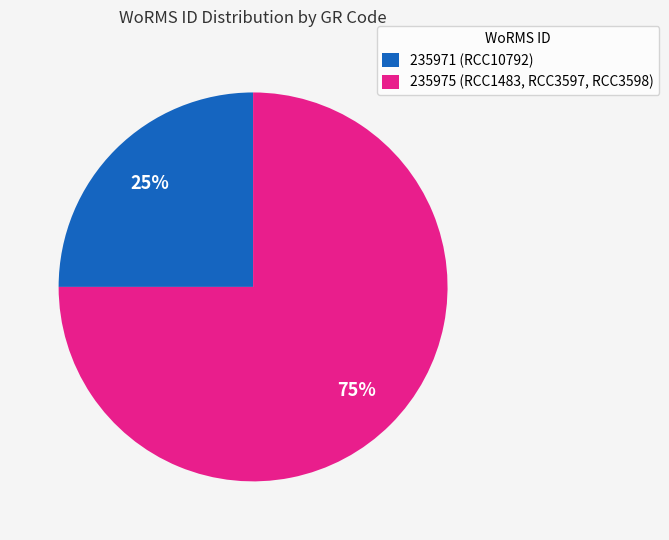

How many slices are in this pie chart?

2